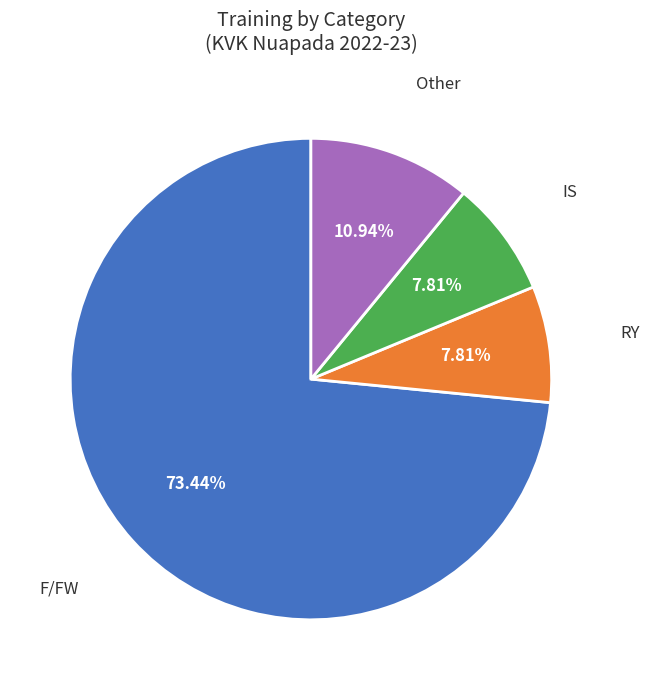

Is there a majority slice in this chart?

Yes